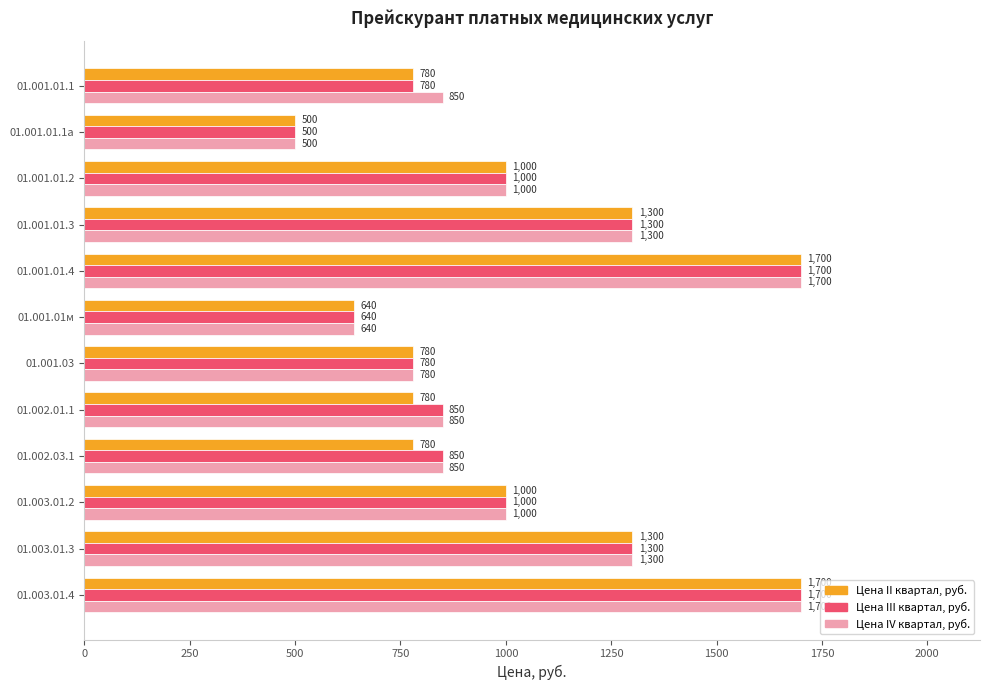

At which label does Цена IV квартал, руб. reach its minimum?

01.001.01.1а